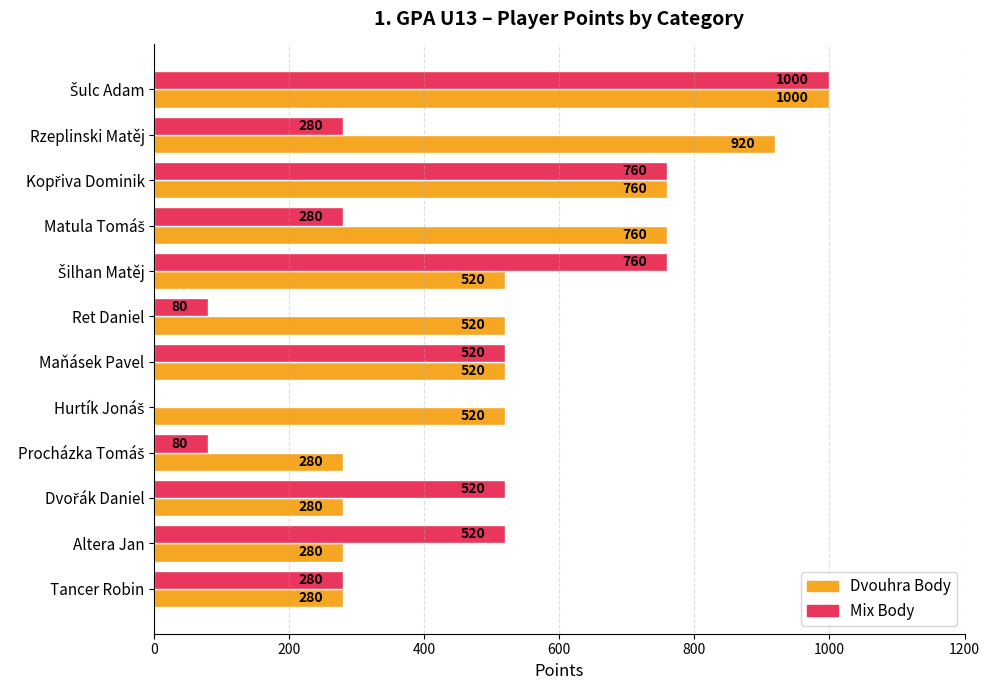

Which series has the largest total across all categories?

Dvouhra Body